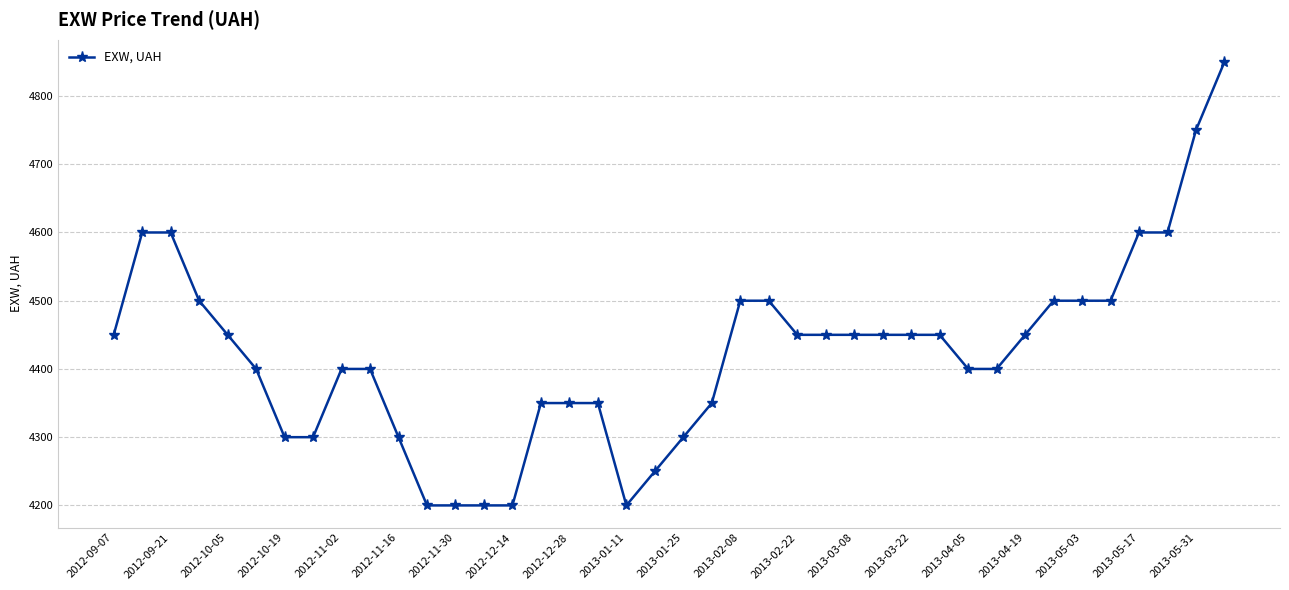

What is the difference between the maximum and minimum values?

650